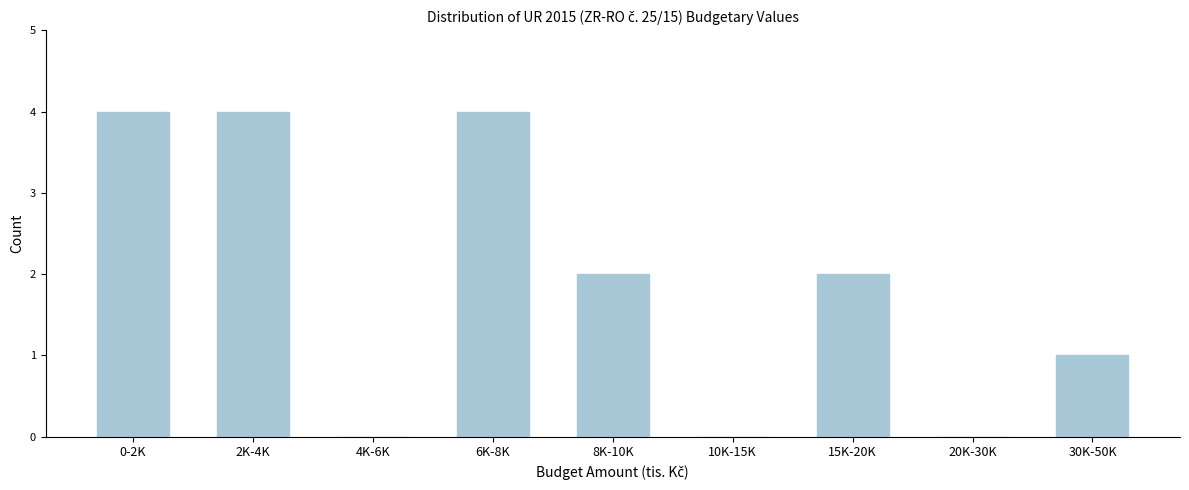

Reading left to right, extract all data points from this chart.

0-2K=4	2K-4K=4	4K-6K=0	6K-8K=4	8K-10K=2	10K-15K=0	15K-20K=2	20K-30K=0	30K-50K=1